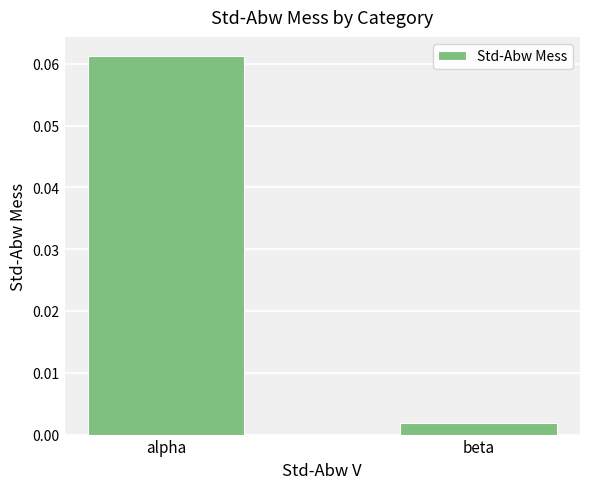

How many data points does each series have?

2